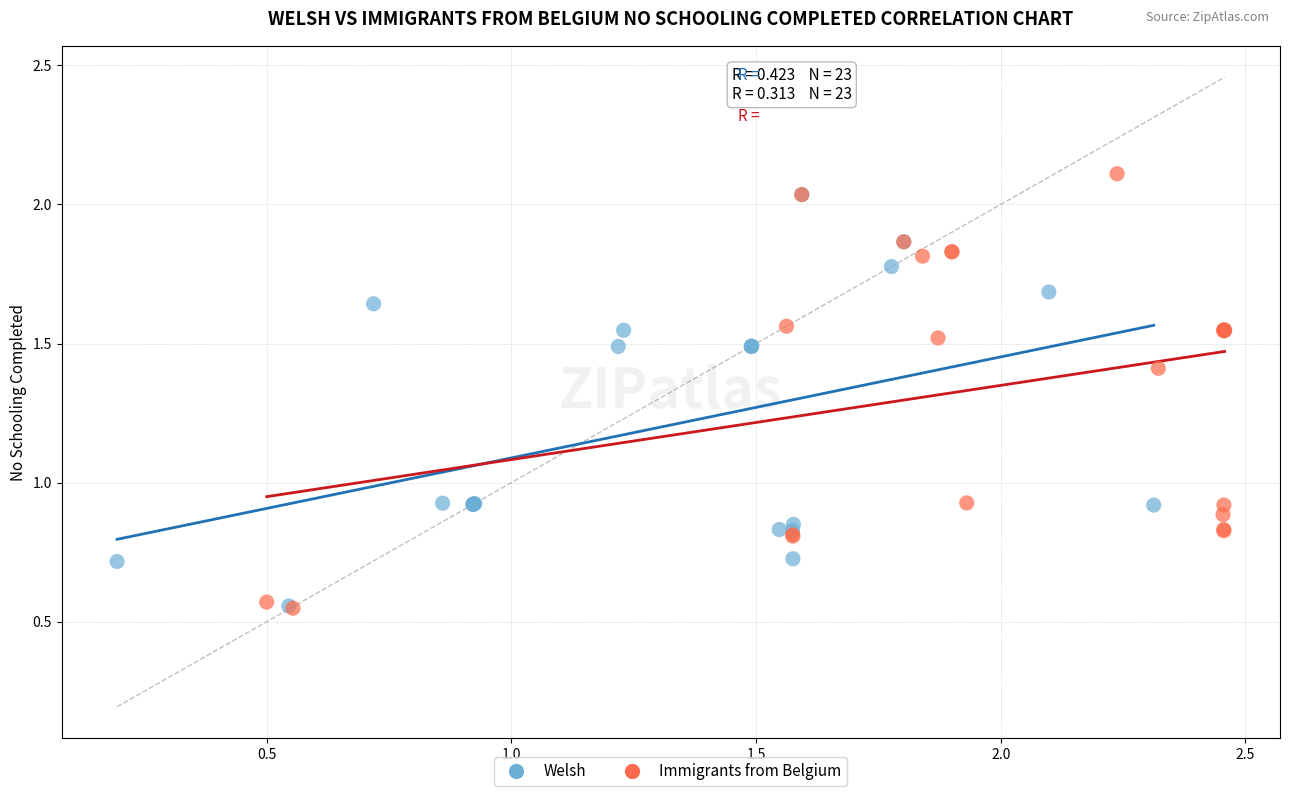

Which series has the largest Y range (max minus min)?

Immigrants from Belgium